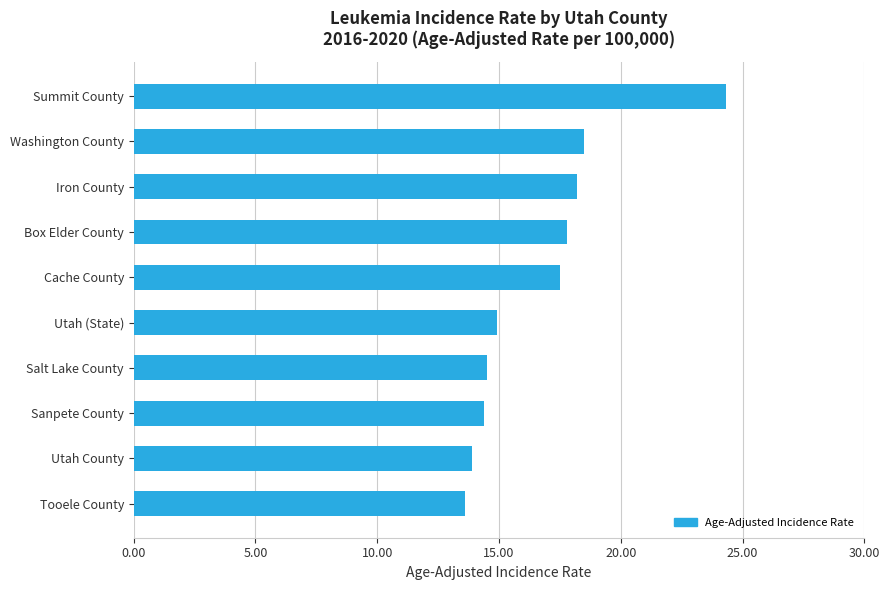

What is the approximate value at Utah County?

13.9